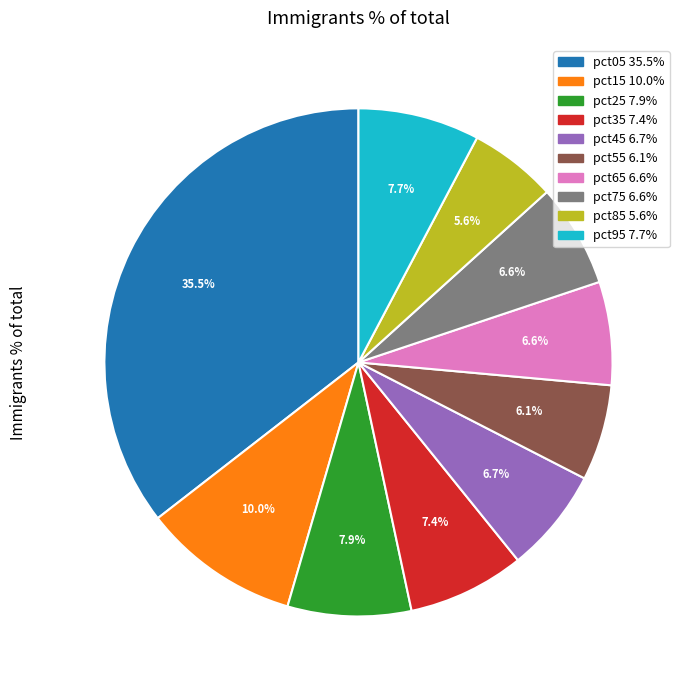

What is the largest slice in the pie chart?

pct05